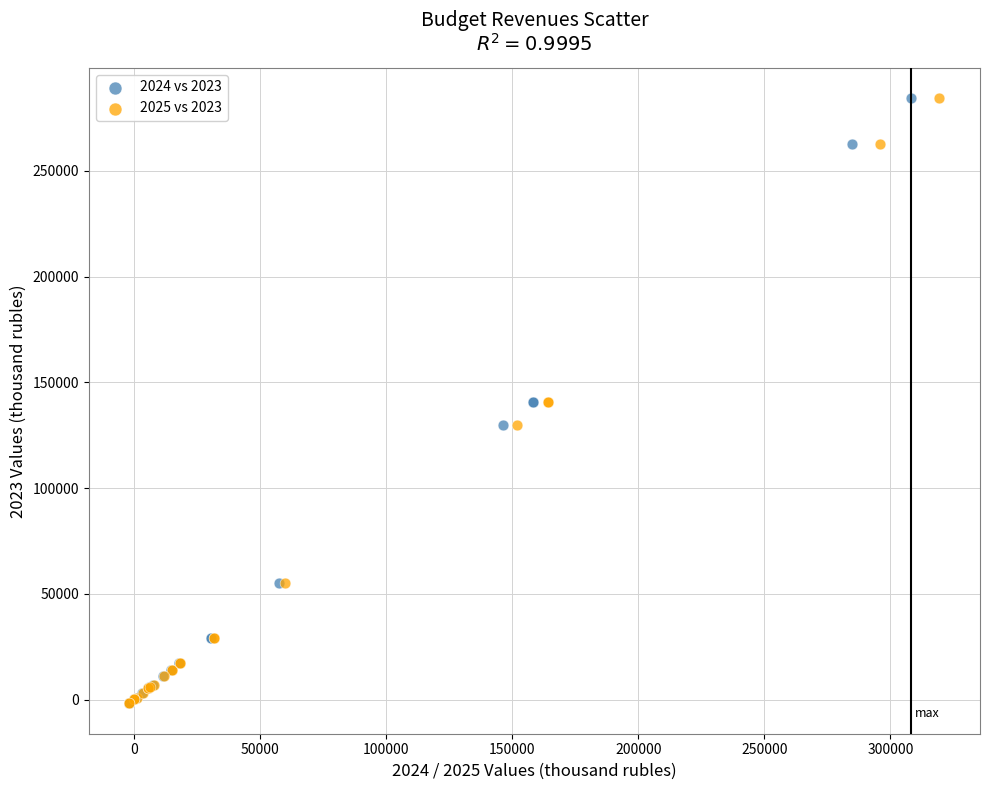

What are all the series names shown in the legend?

2024 vs 2023, 2025 vs 2023